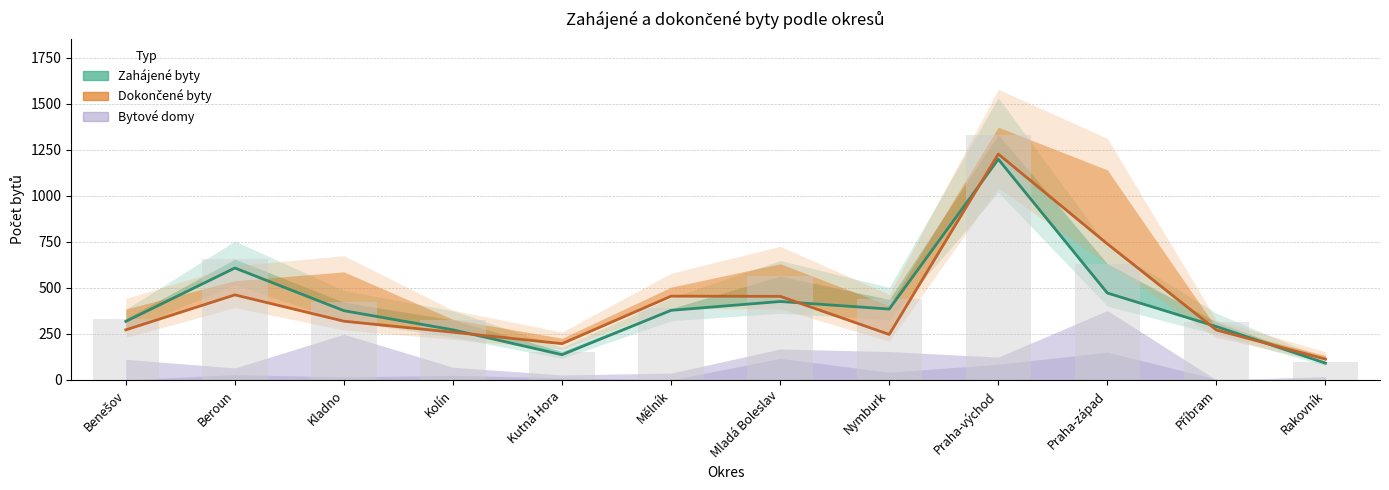

What is the difference between the Dokončené - rodinné domy values at Nymburk and Kladno?

72